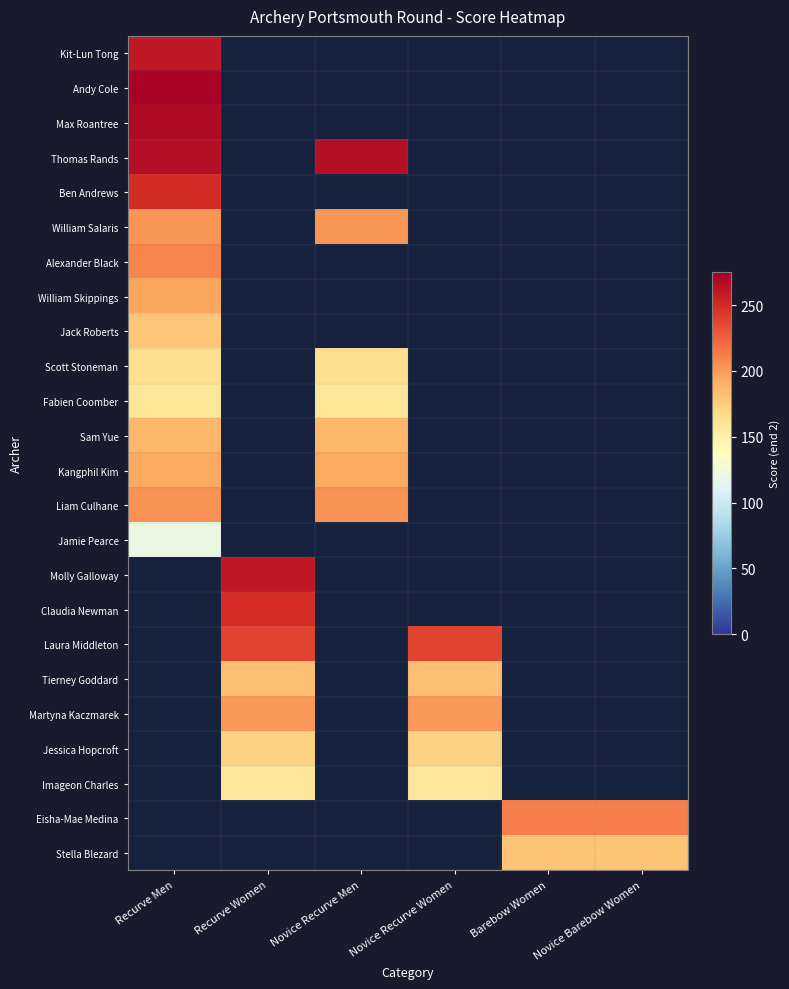

What is the maximum value shown in the chart?

272